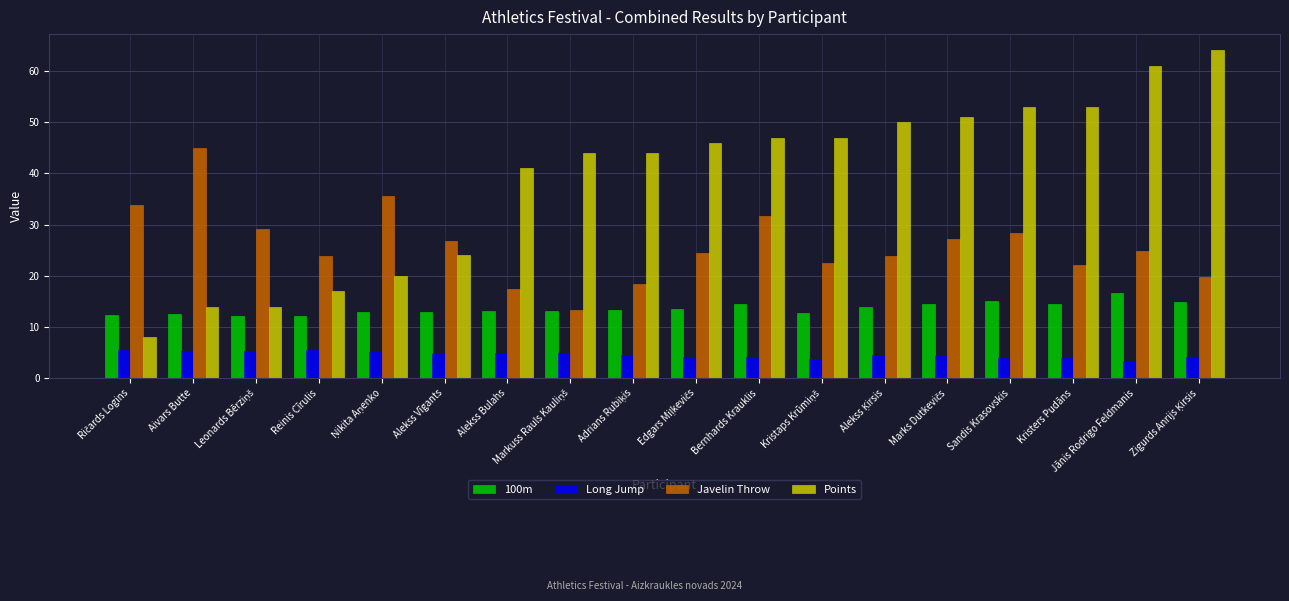

List the series in order of their peak value, highest first.

Points, Javelin Throw, 100m, Long Jump